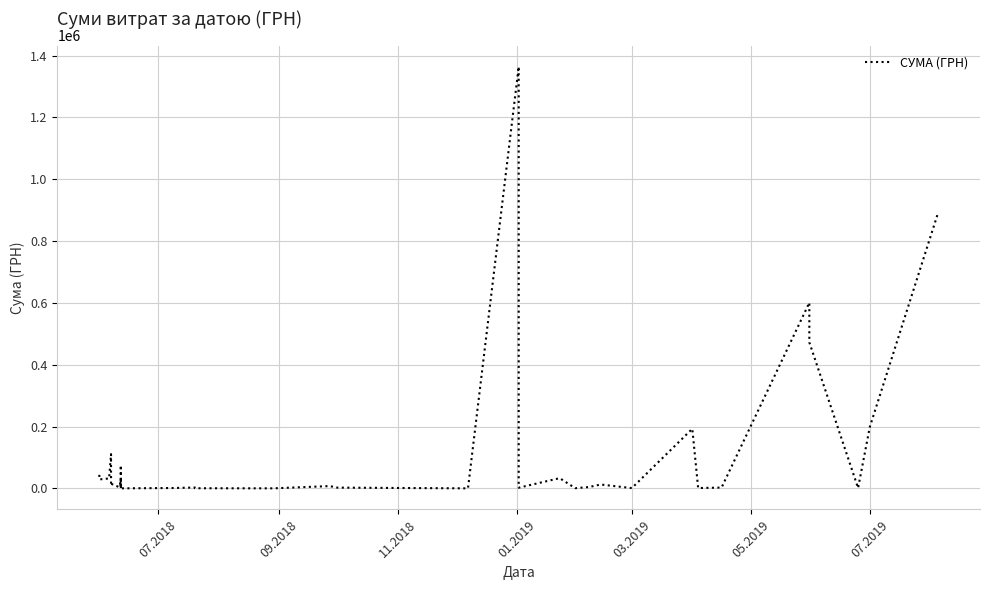

What is the difference between the maximum and minimum values?

1363811.8